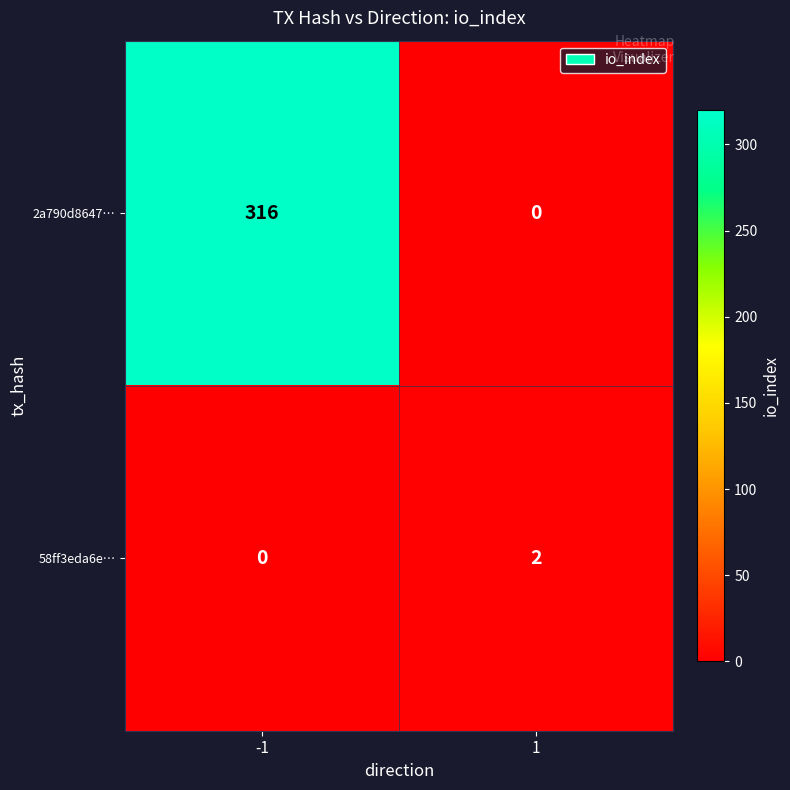

What is the average value of the 2a790d8647… series?

158